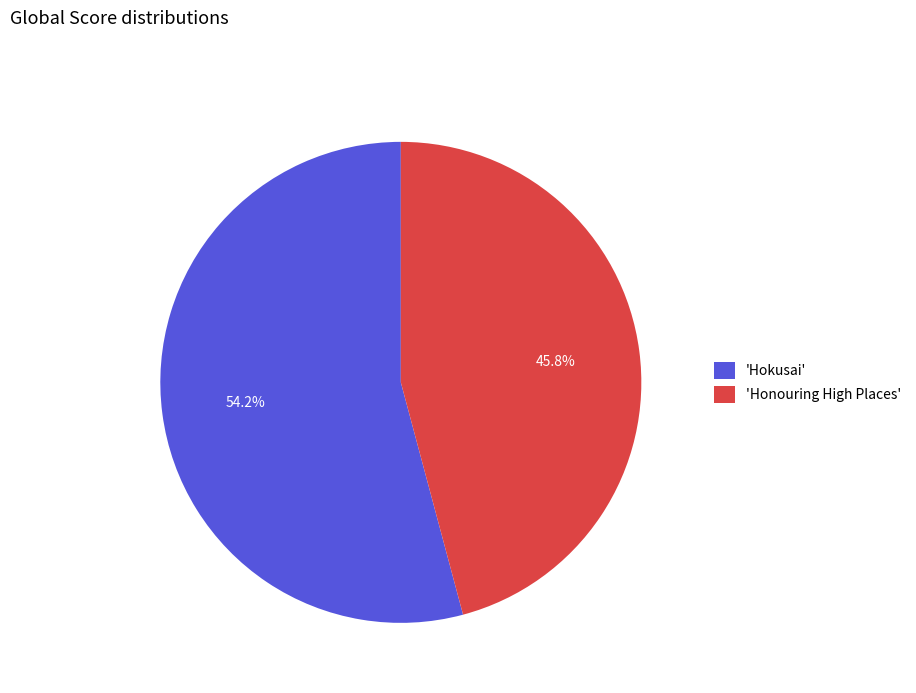

Is there any slice that represents more than half of the pie?

Yes